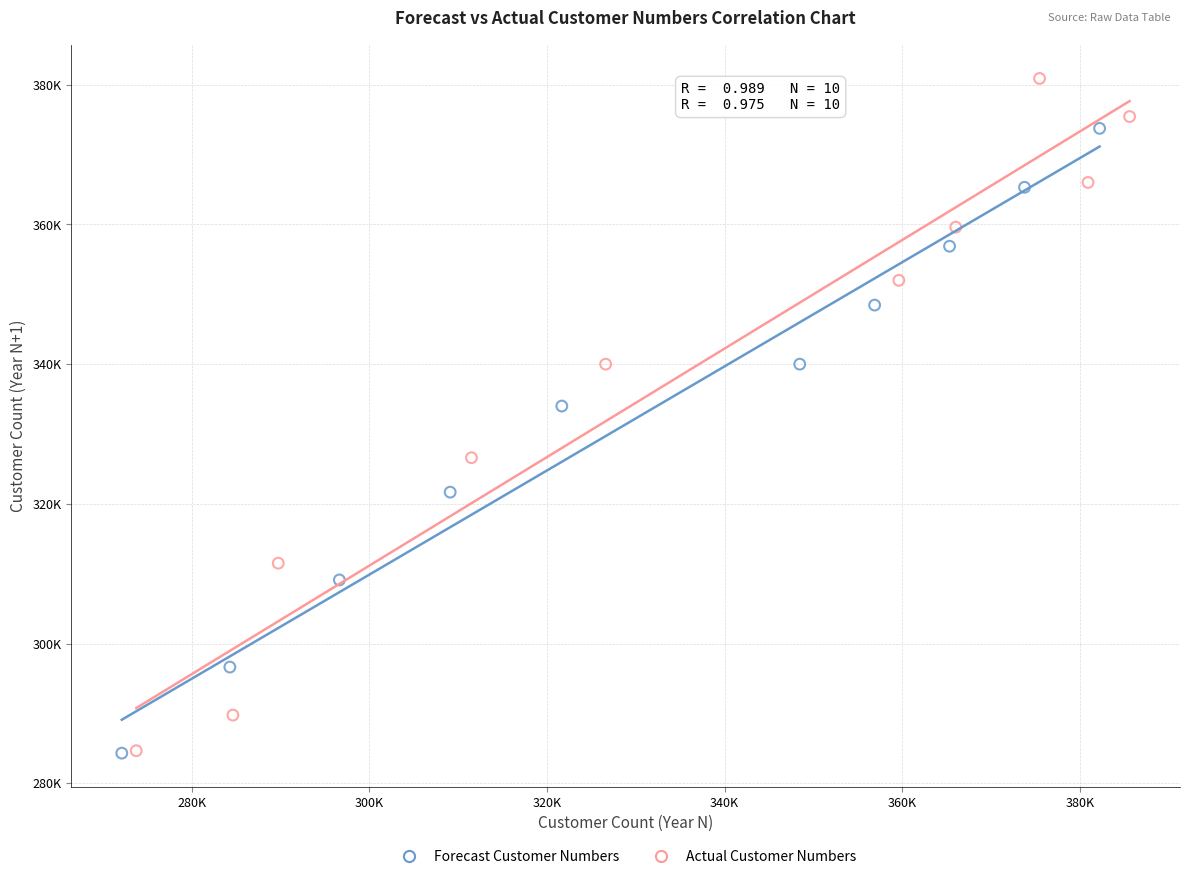

Which series has the widest spread of Y values?

Actual Customer Numbers